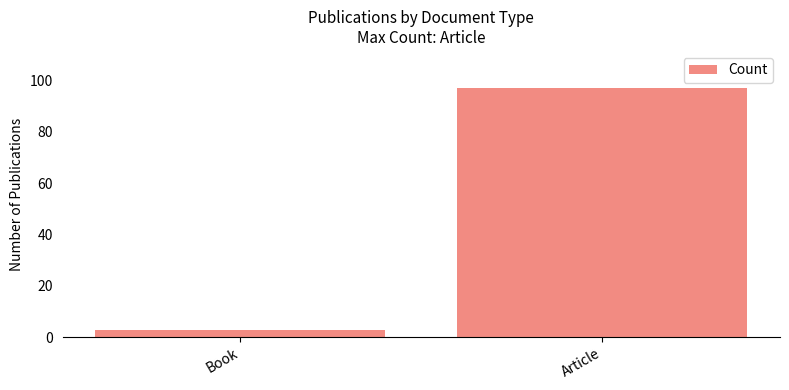

What is the maximum value shown in the chart?

97